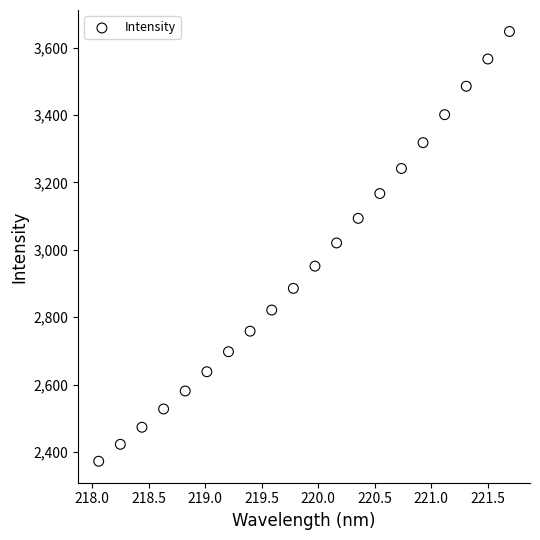

What is the range of Y values (max minus min)?

1275.6